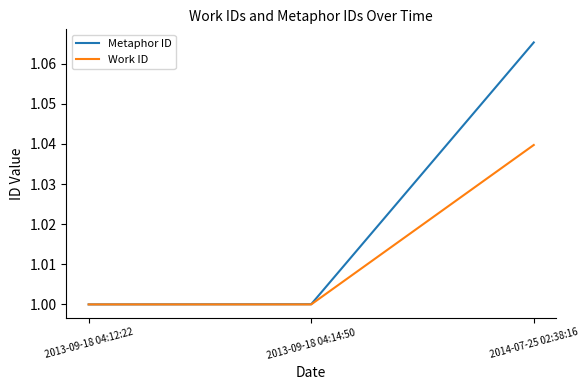

Rank the series by their maximum value, from lowest to highest.

Work ID, Metaphor ID